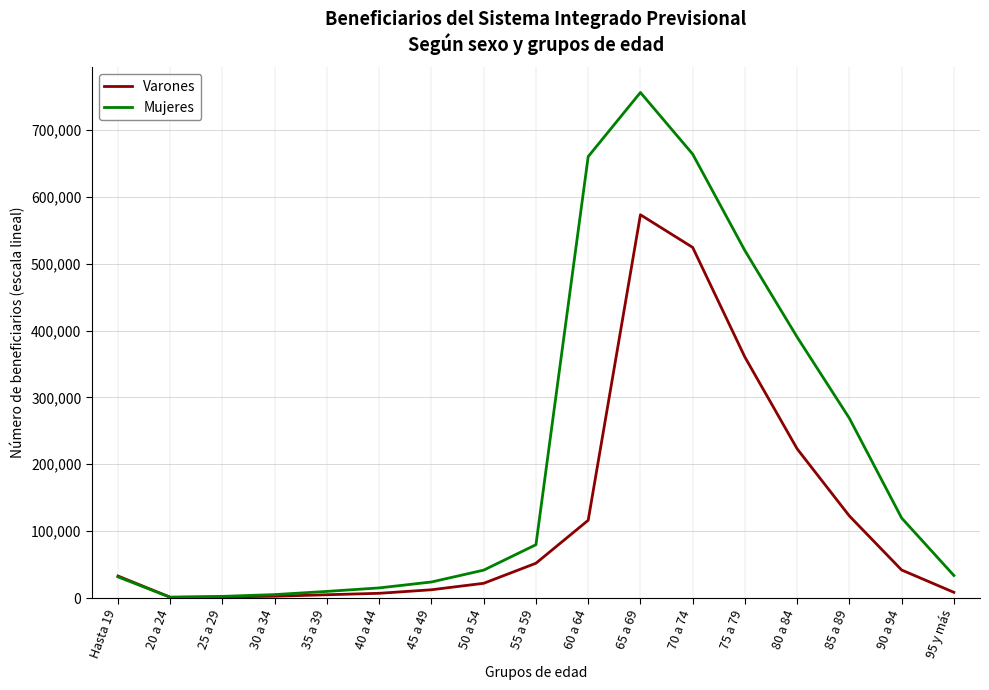

What is the spread (max minus min) of values at 95 y más?

25178